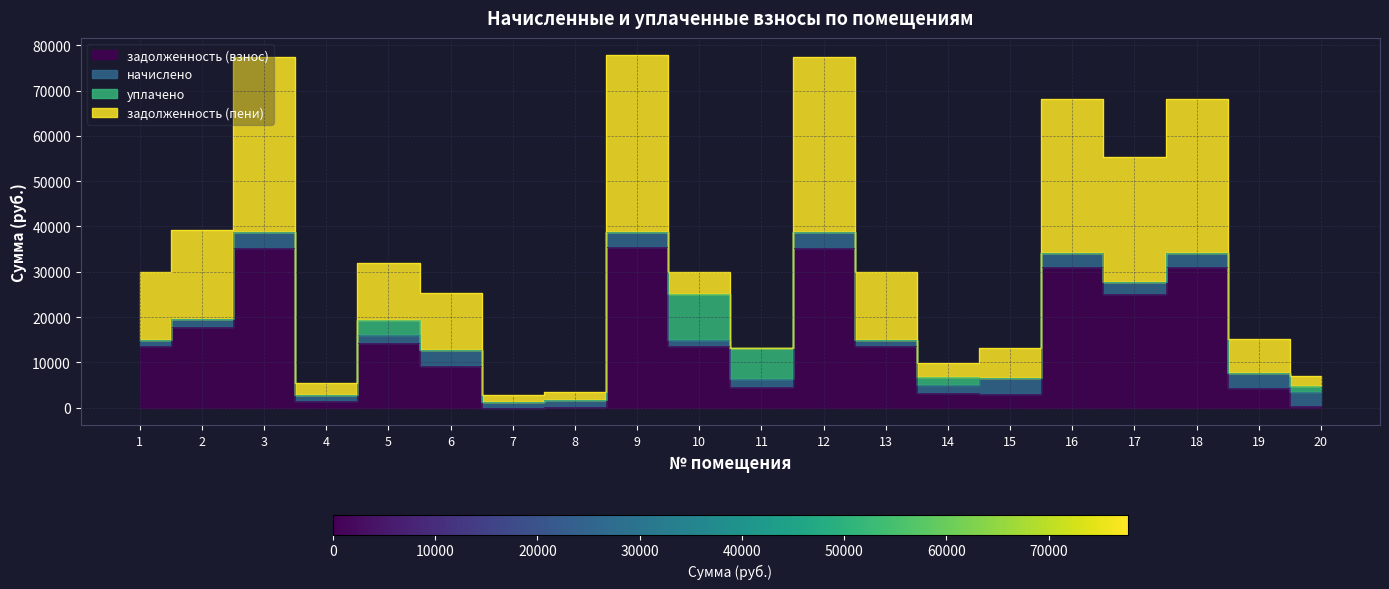

How many values in the задолженность (пени) series exceed 14986?

11